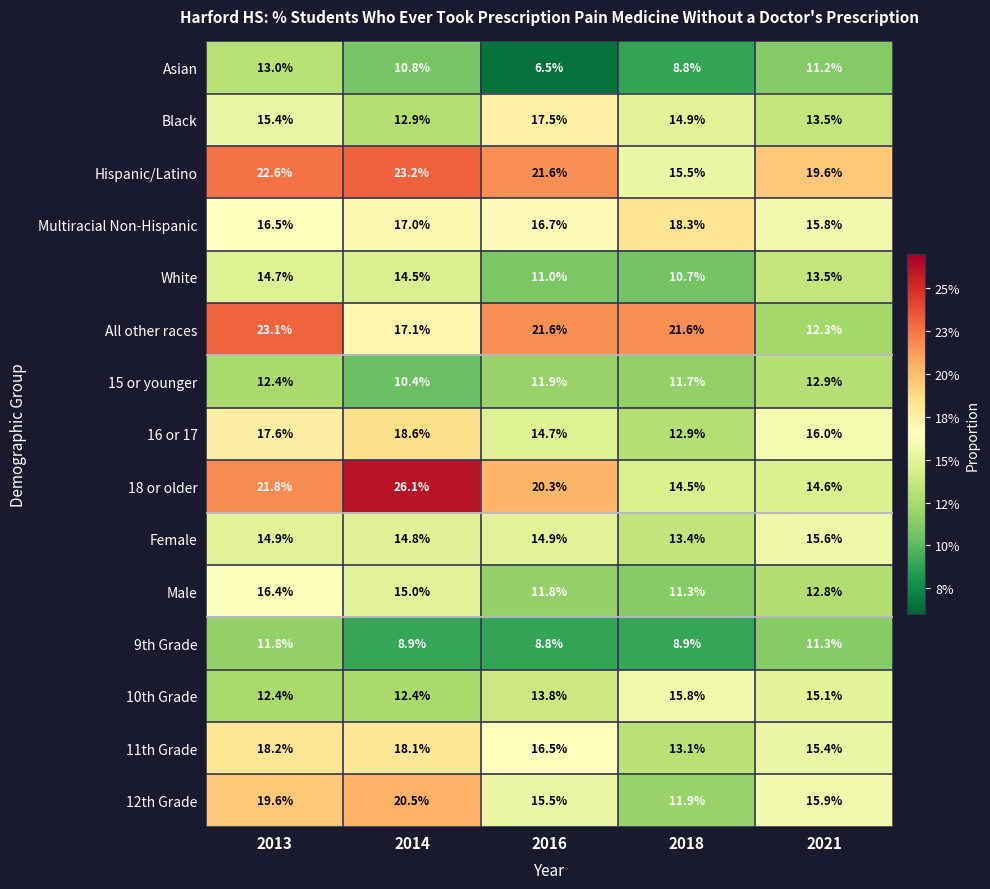

What is the total value across all series at 2016?

223.1